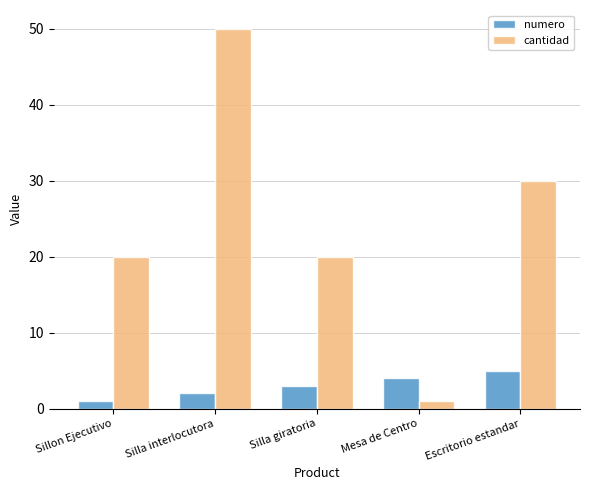

What is the maximum value shown in the chart?

50